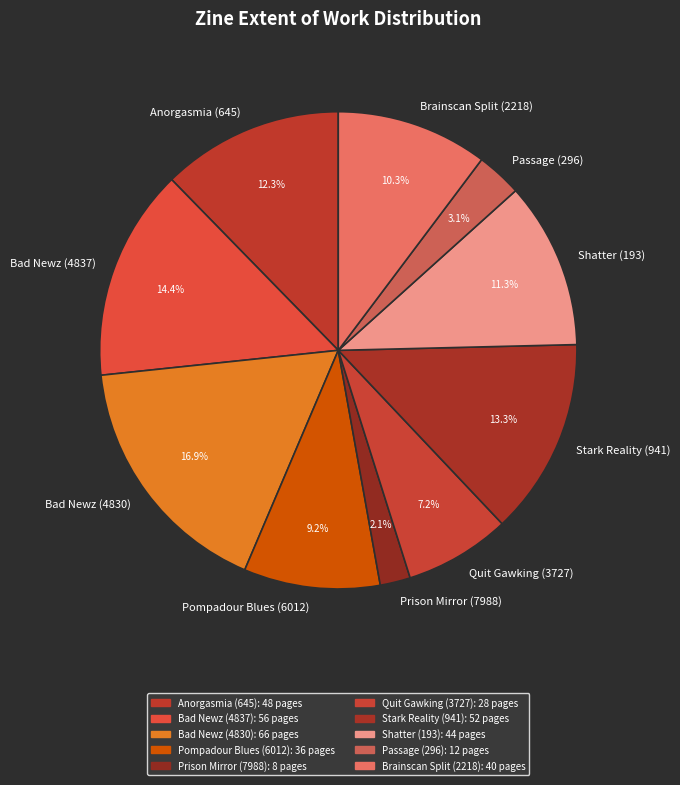

Combined, what portion of the pie is Anorgasmia (645) and Passage (296)?

15.4%